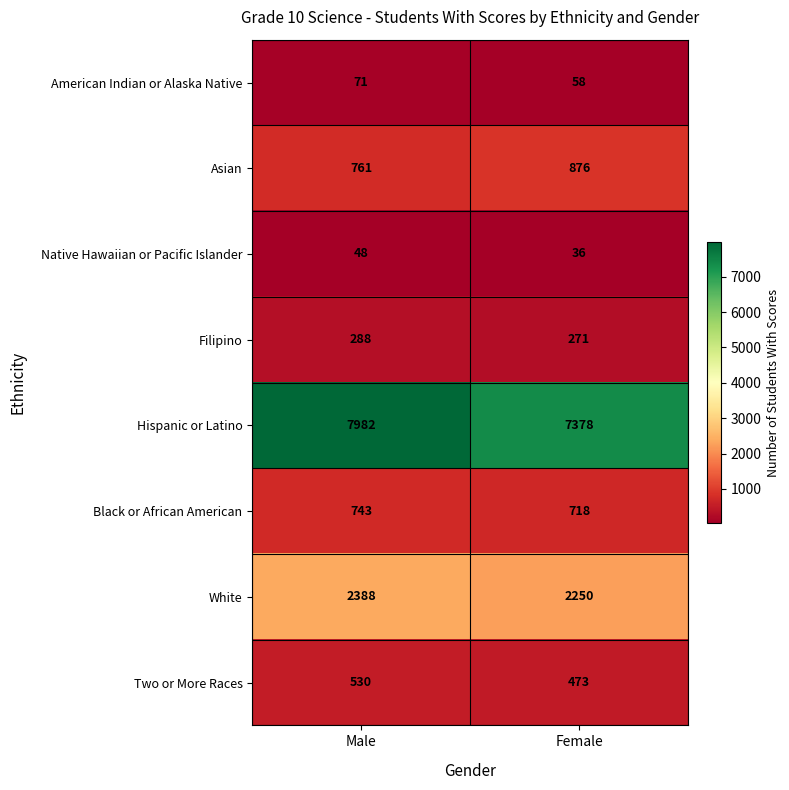

Count the number of data series in this chart.

8